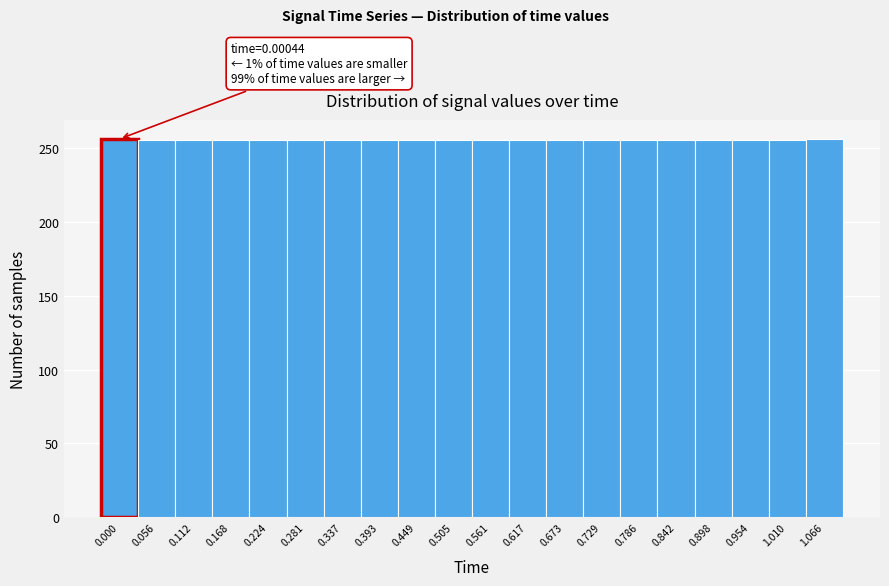

What position from the right is 0.281?

15